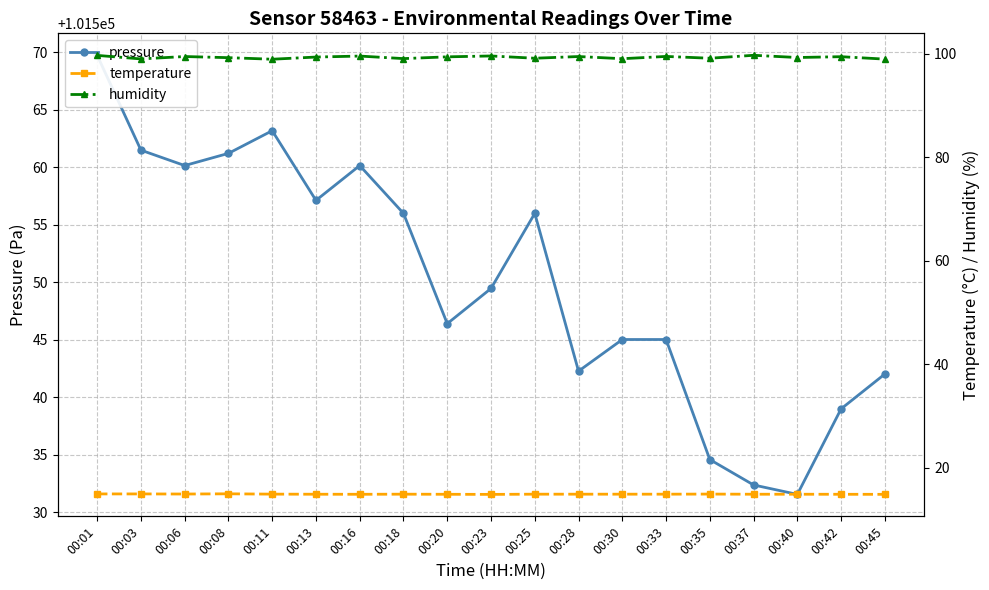

How many lines are shown in the chart?

3